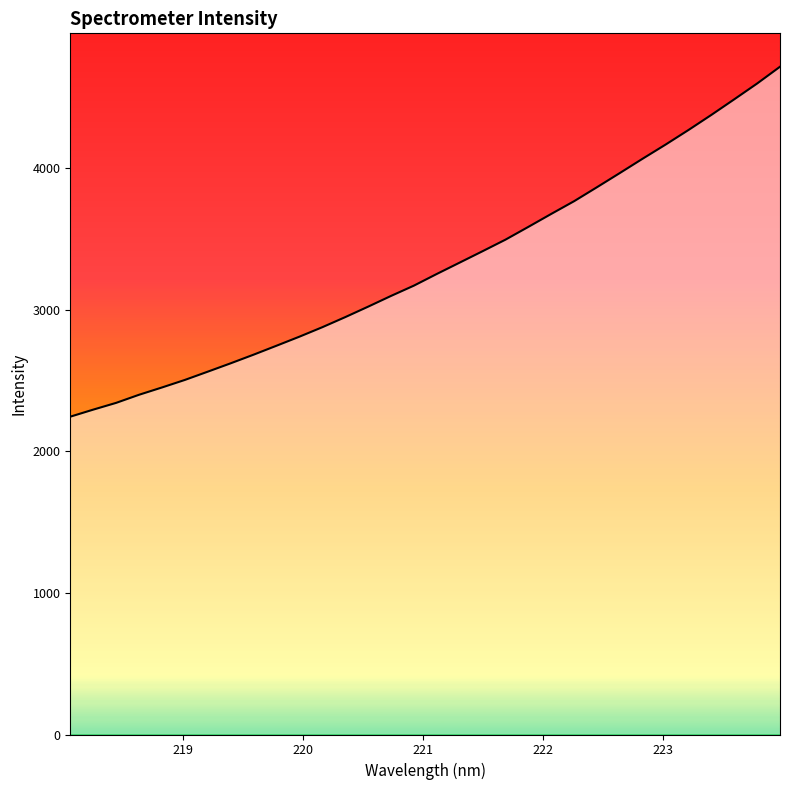

What is the maximum value shown in the chart?

4719.0